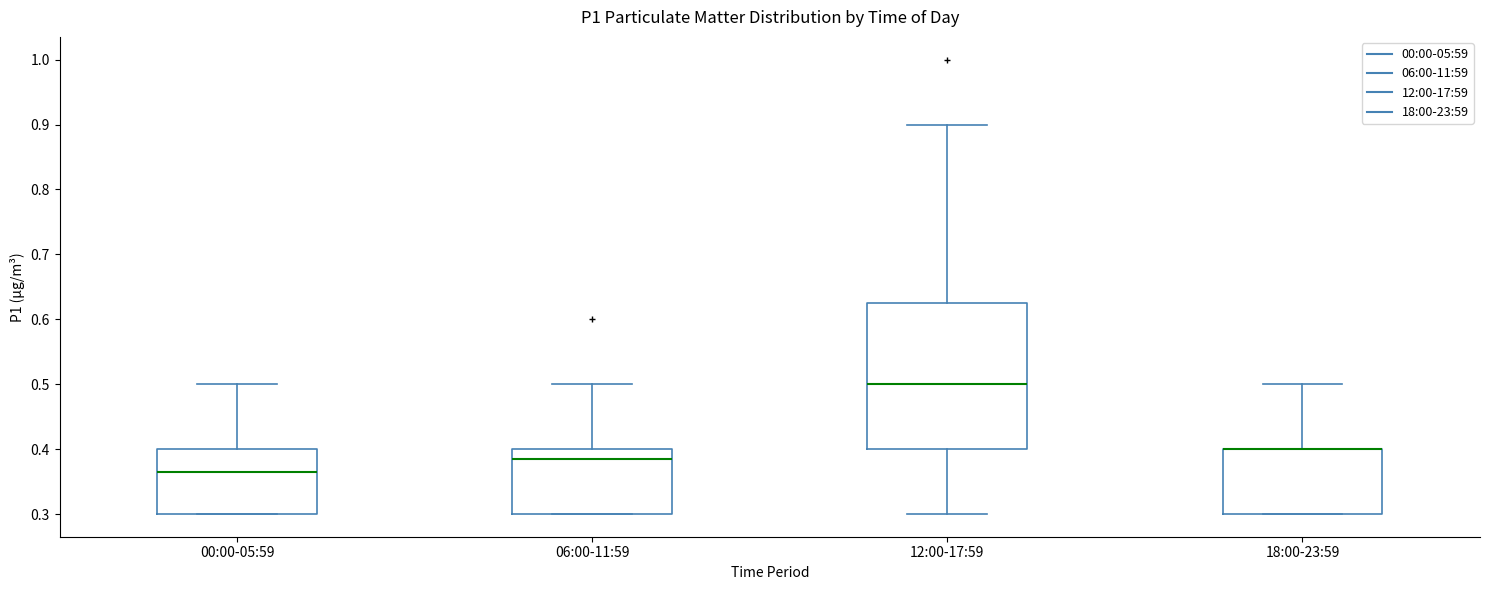

Reading left to right, transcribe this box plot: for each box, give where its median line is, the range the box spans, and where its two whiskers end, as read against the y-axis. The values are not printed on the chart, so give them approximately, as read against the axis.

00:00-05:59: median 0.37, box 0.30 to 0.40, whiskers 0.30 to 0.50
06:00-11:59: median 0.39, box 0.30 to 0.40, whiskers 0.30 to 0.50
12:00-17:59: median 0.50, box 0.40 to 0.63, whiskers 0.30 to 0.90
18:00-23:59: median 0.40 (drawn on the box's upper edge), box 0.30 to 0.40, whiskers 0.30 to 0.50